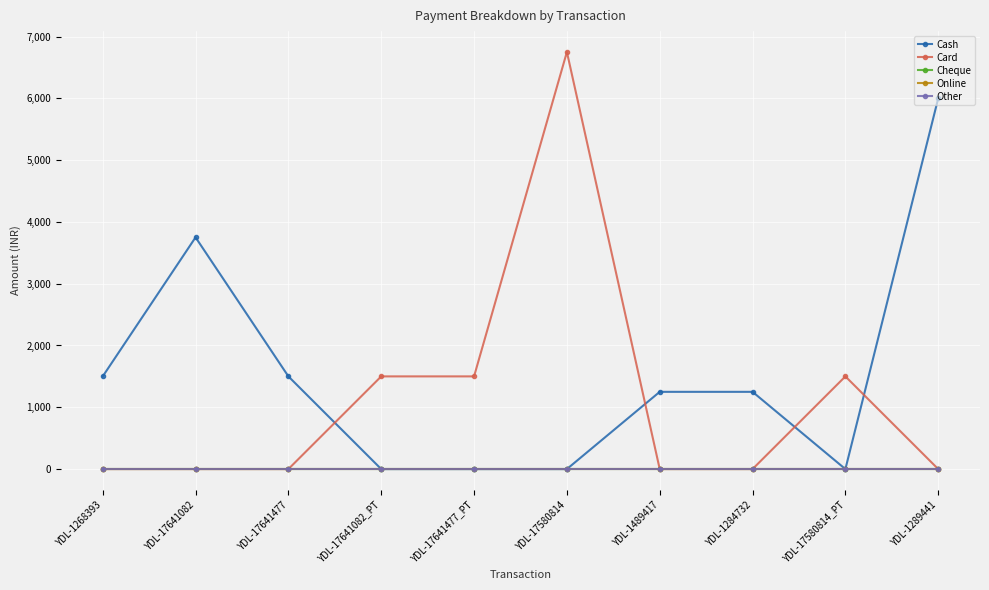

What is the total value across all series at YDL-1489417?

1250